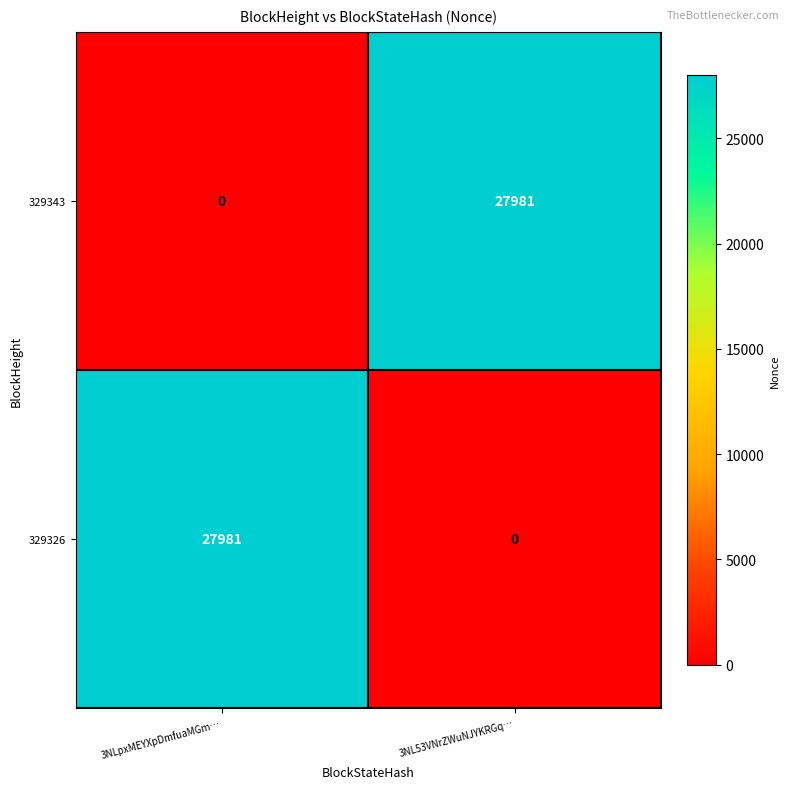

What is the maximum value shown in the chart?

27981